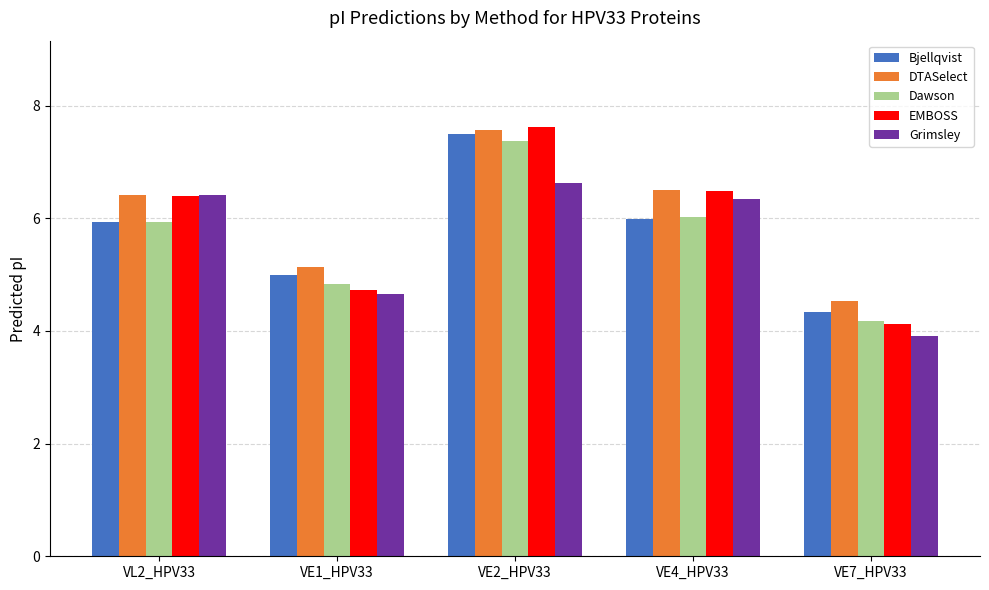

What is the average value of the DTASelect series?

6.0